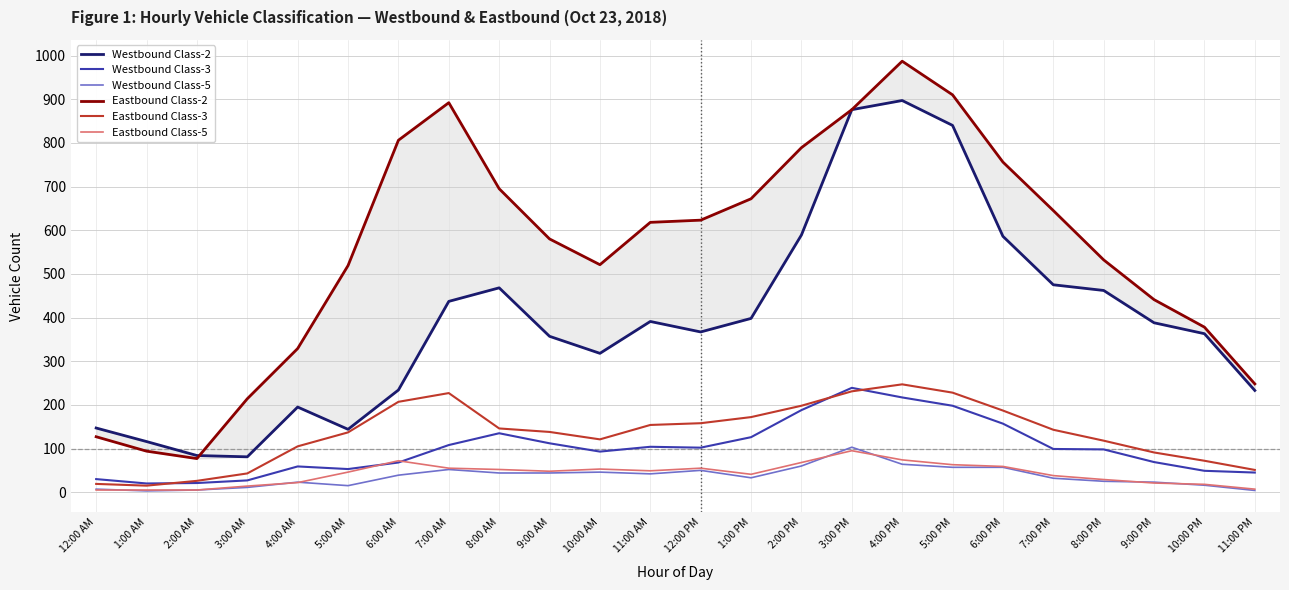

Which category has the highest value in the Westbound Class-2 series?

4:00 PM